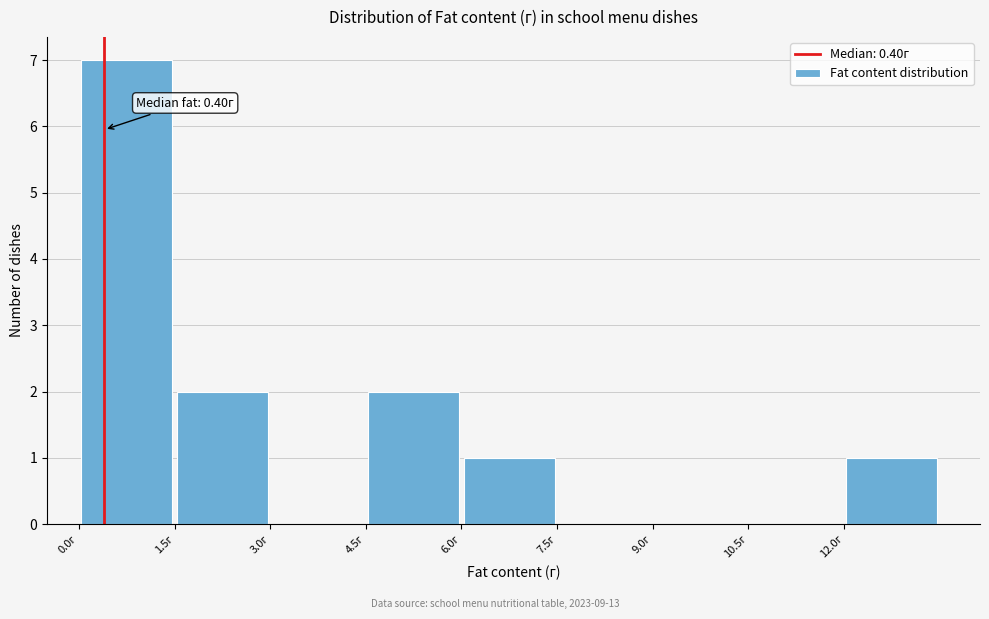

Which range on the x-axis has the tallest bar?

0.0 to 1.5